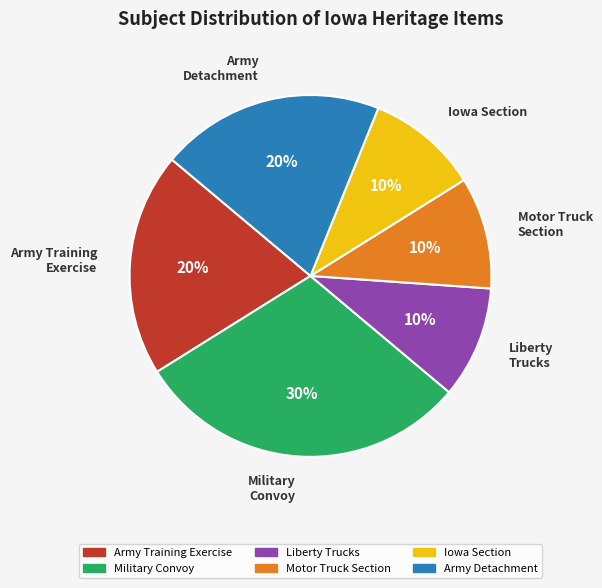

Between Army Detachment and Motor Truck Section, which is larger?

Army Detachment